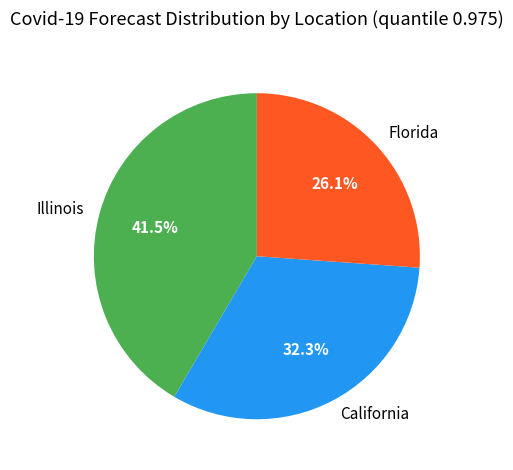

To the nearest percent, what is the difference between the largest and smallest slice percentages?

15%